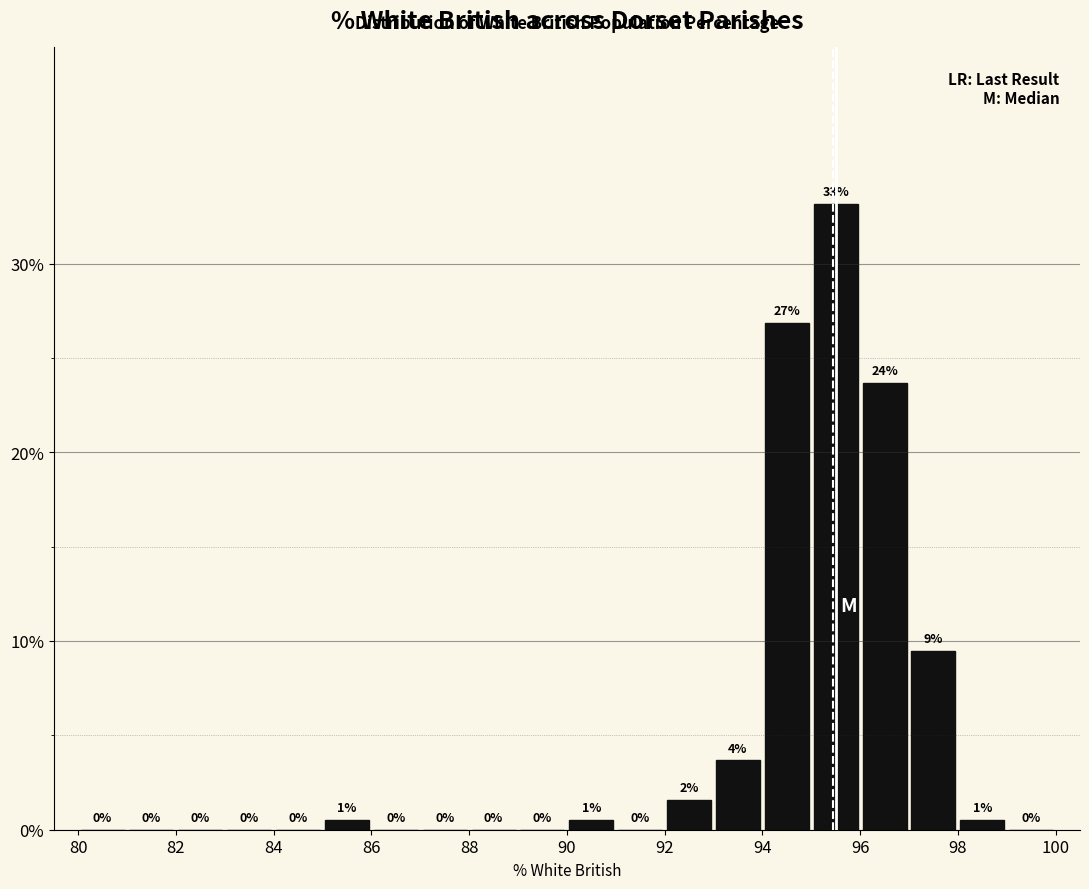

Which range on the x-axis has the tallest bar?

95 to 96